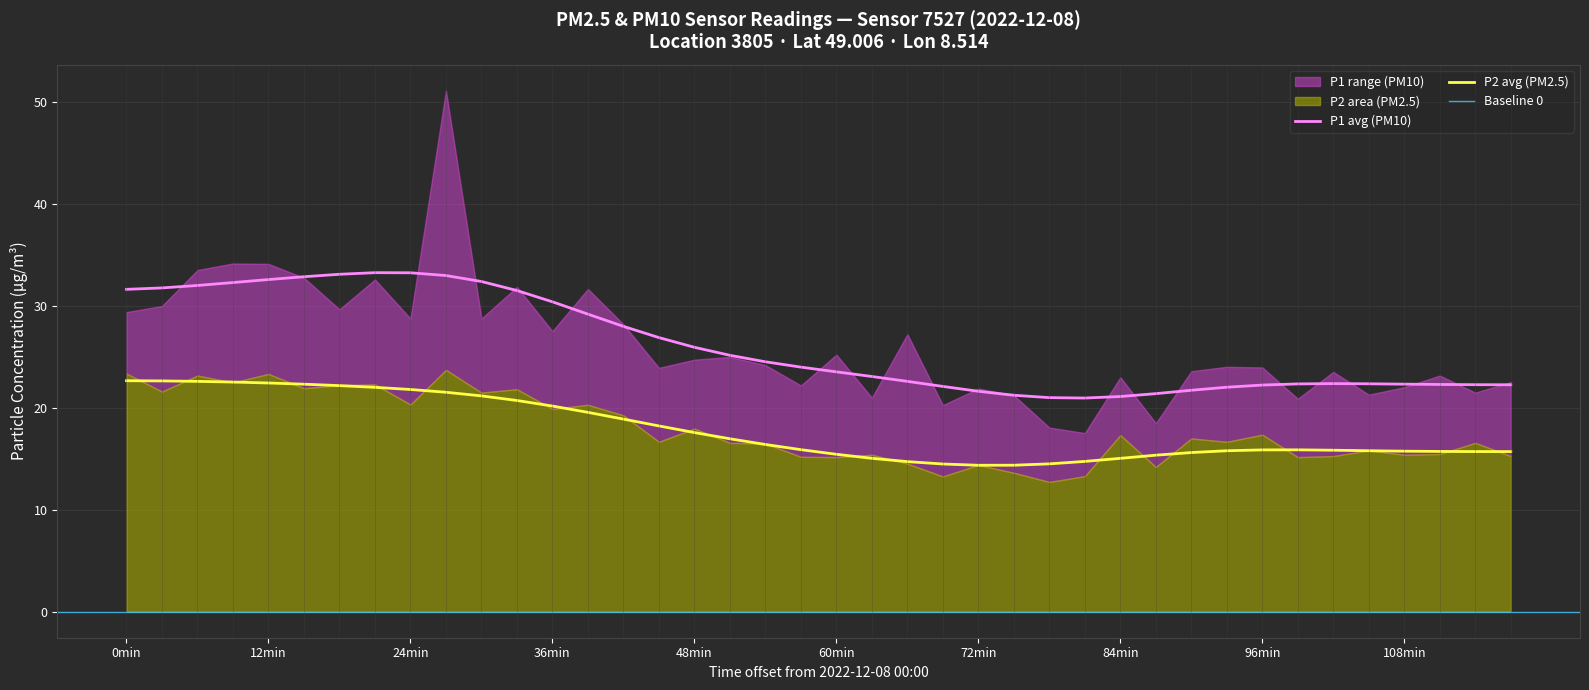

True or false: P1 and P2 cross at least once.

False